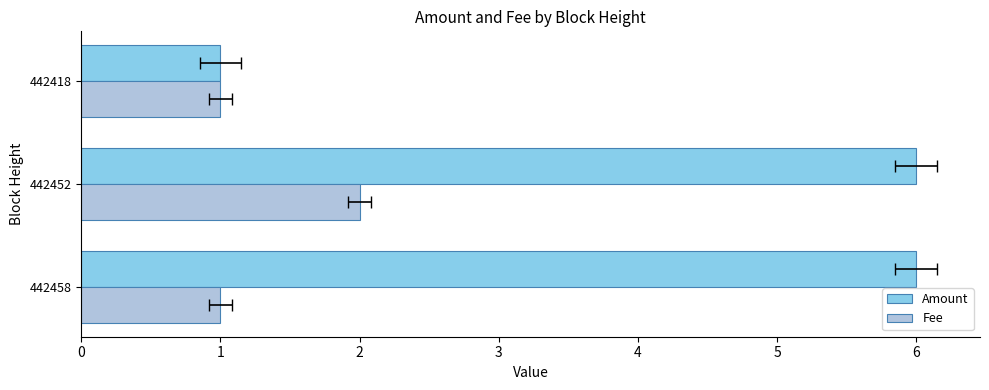

What is the lowest value of the Amount series?

1